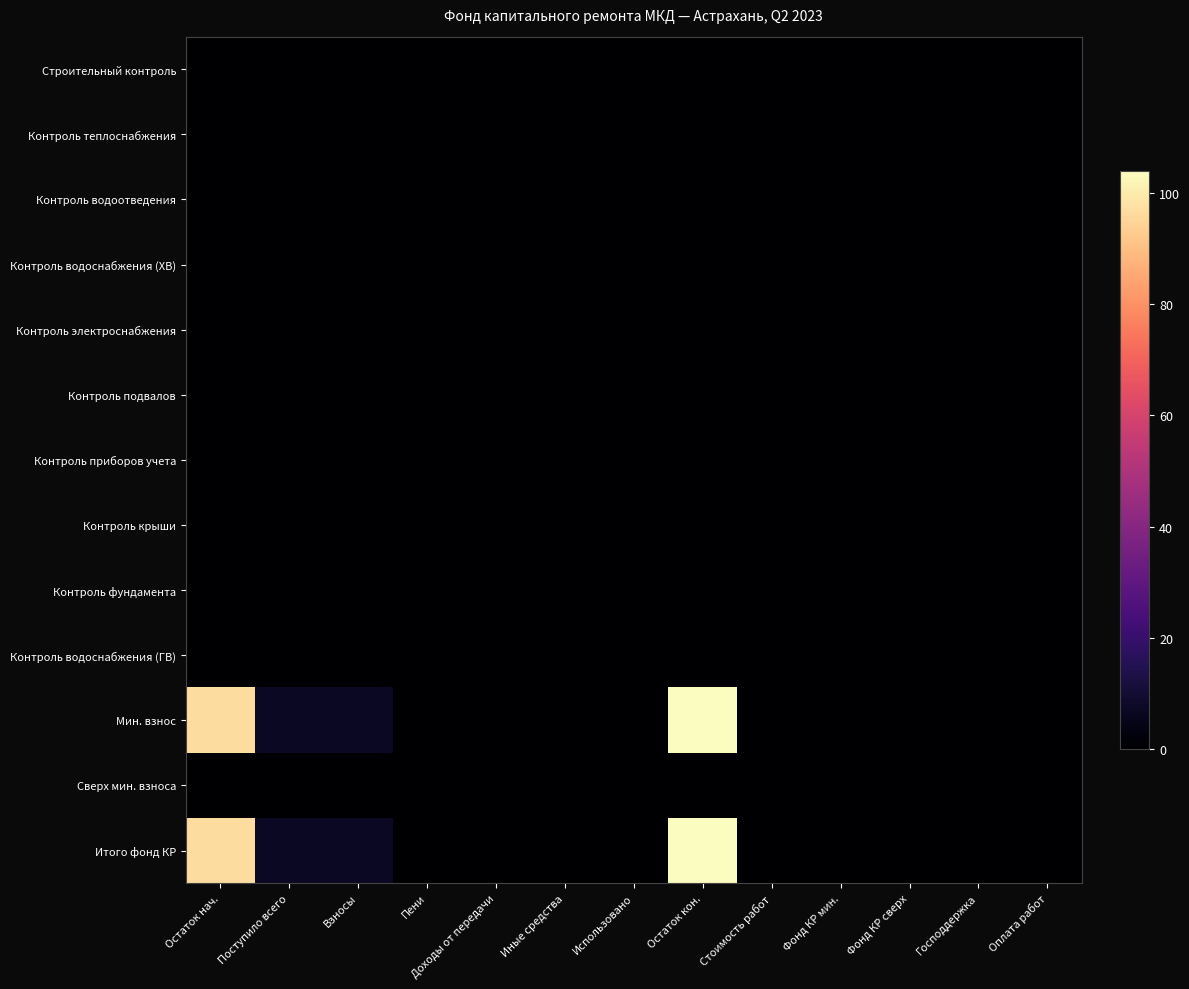

Rank the series by their maximum value, from lowest to highest.

Строительный контроль, Контроль теплоснабжения, Контроль водоотведения, Контроль водоснабжения (ХВ), Контроль электроснабжения, Контроль подвалов, Контроль приборов учета, Контроль крыши, Контроль фундамента, Контроль водоснабжения (ГВ), Сверх мин. взноса, Мин. взнос, Итого фонд КР